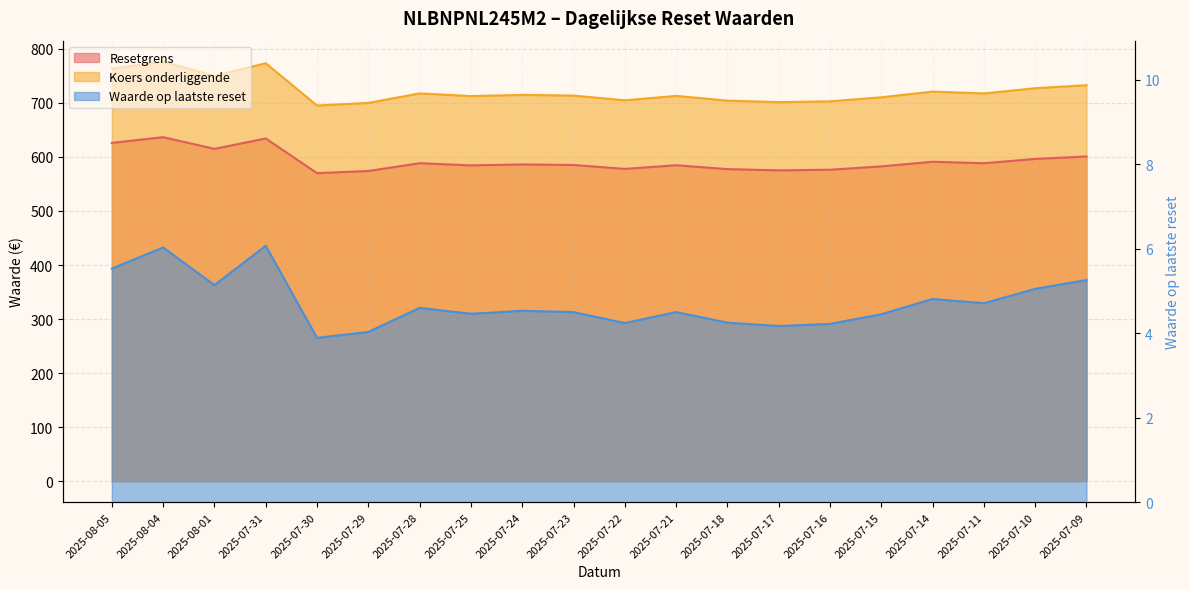

What is the label of the 8th point from the left?

2025-07-25